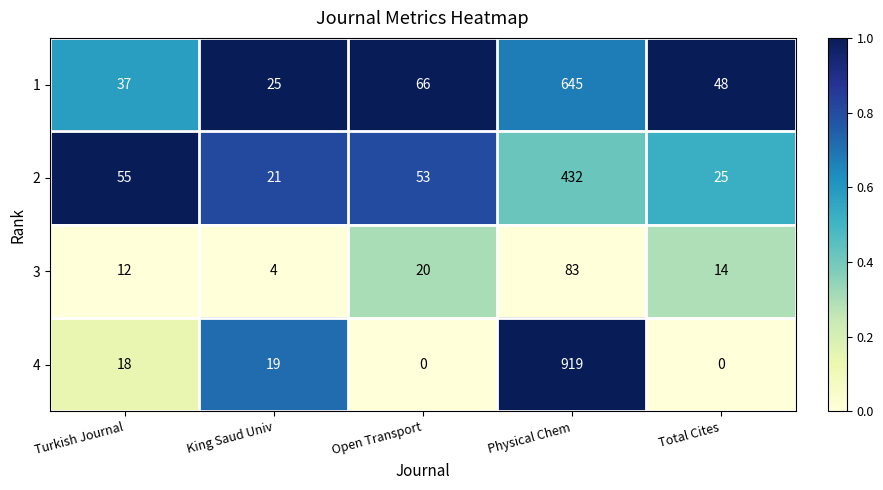

At how many categories does at least one series exceed 0?

5